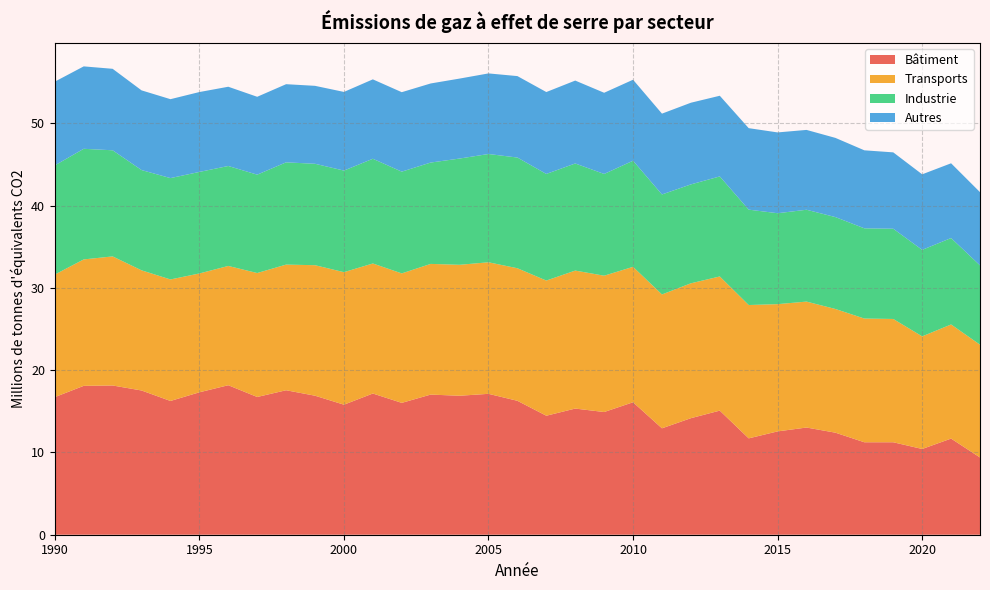

Reading left to right, transcribe all the data shown in this chart.

Bâtiment: 1990=16.7	1991=18.1	1992=18.1	1993=17.5	1994=16.3	1995=17.3	1996=18.2	1997=16.7	1998=17.6	1999=16.9	2000=15.8	2001=17.2	2002=16.0	2003=17.0	2004=16.9	2005=17.1	2006=16.3	2007=14.5	2008=15.3	2009=14.9	2010=16.1	2011=12.9	2012=14.2	2013=15.1	2014=11.7	2015=12.6	2016=13.0	2017=12.4	2018=11.2	2019=11.2	2020=10.4	2021=11.7	2022=9.4
Transports: 1990=14.9	1991=15.4	1992=15.7	1993=14.6	1994=14.8	1995=14.4	1996=14.5	1997=15.1	1998=15.3	1999=15.9	2000=16.1	2001=15.8	2002=15.7	2003=15.9	2004=15.9	2005=16.0	2006=16.1	2007=16.4	2008=16.8	2009=16.6	2010=16.5	2011=16.3	2012=16.4	2013=16.3	2014=16.2	2015=15.5	2016=15.3	2017=15.0	2018=15.0	2019=15.0	2020=13.7	2021=13.9	2022=13.7
Industrie: 1990=13.3	1991=13.4	1992=12.9	1993=12.2	1994=12.3	1995=12.3	1996=12.1	1997=12.0	1998=12.4	1999=12.3	2000=12.3	2001=12.7	2002=12.4	2003=12.3	2004=12.9	2005=13.2	2006=13.5	2007=13.0	2008=13.0	2009=12.4	2010=12.9	2011=12.2	2012=12.0	2013=12.2	2014=11.6	2015=11.0	2016=11.2	2017=11.2	2018=11.0	2019=11.0	2020=10.5	2021=10.5	2022=9.6
Autres: 1990=10.2	1991=10.0	1992=9.9	1993=9.7	1994=9.6	1995=9.7	1996=9.6	1997=9.5	1998=9.5	1999=9.5	2000=9.6	2001=9.6	2002=9.7	2003=9.6	2004=9.7	2005=9.8	2006=9.9	2007=10.0	2008=10.1	2009=9.9	2010=9.8	2011=9.8	2012=9.9	2013=9.8	2014=9.9	2015=9.8	2016=9.7	2017=9.6	2018=9.5	2019=9.3	2020=9.2	2021=9.1	2022=8.9